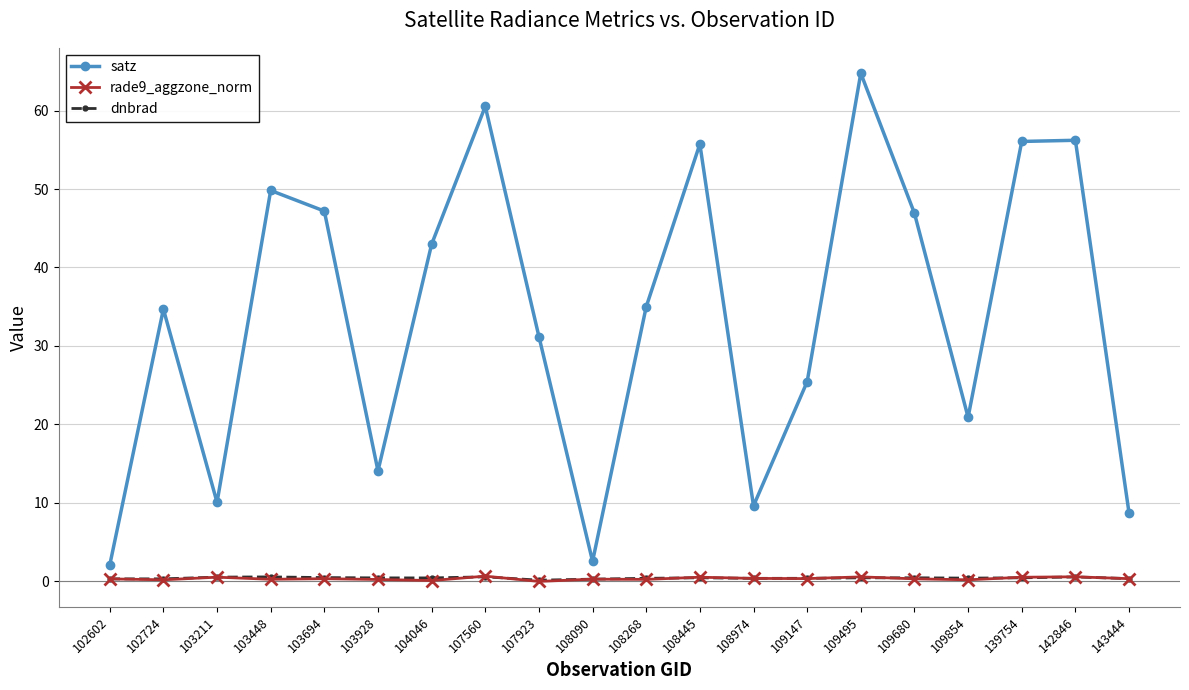

True or false: satz and dnbrad cross at least once.

False